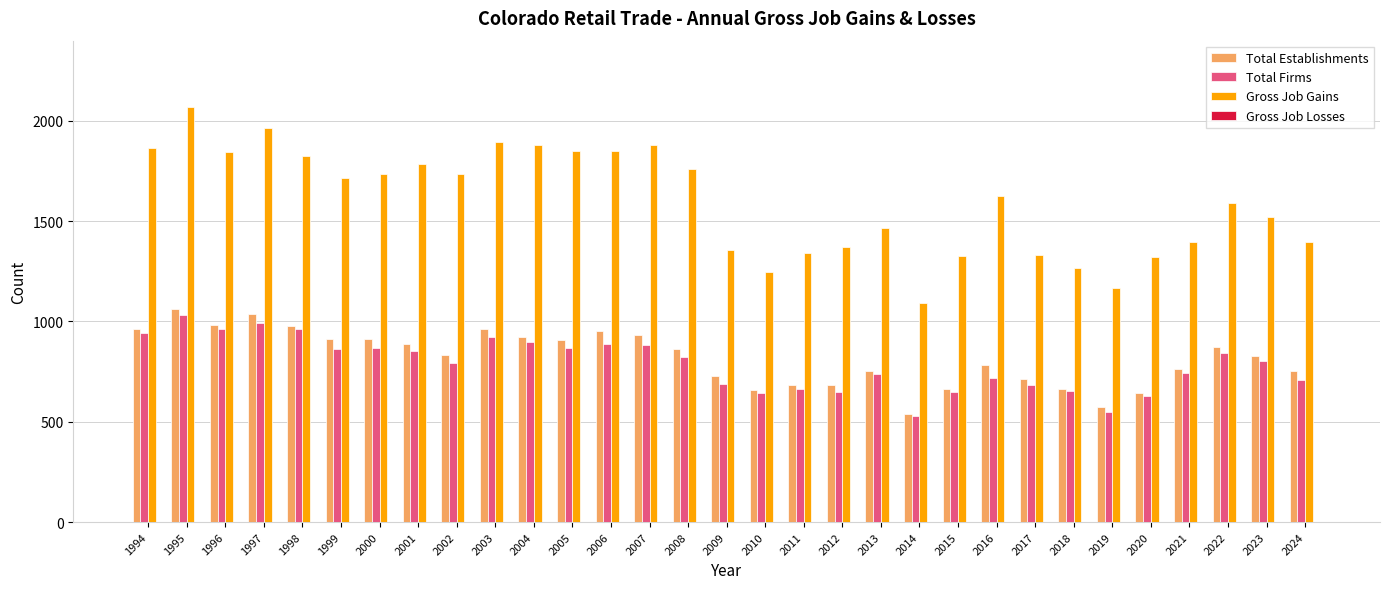

Are the bars horizontal?

No